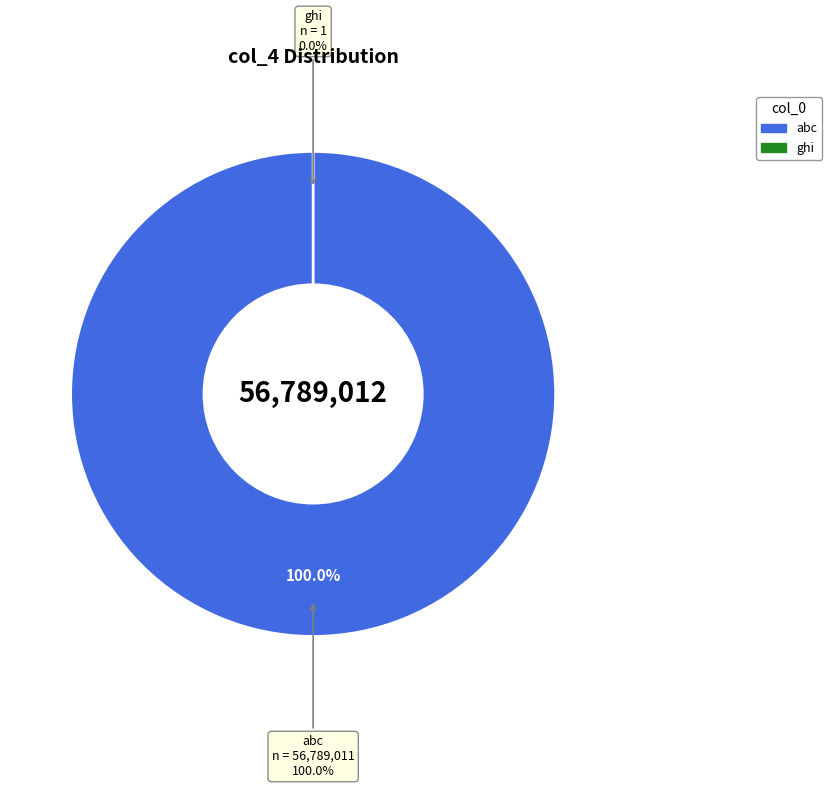

To the nearest percent, what is the difference between the largest and smallest slice percentages?

100%